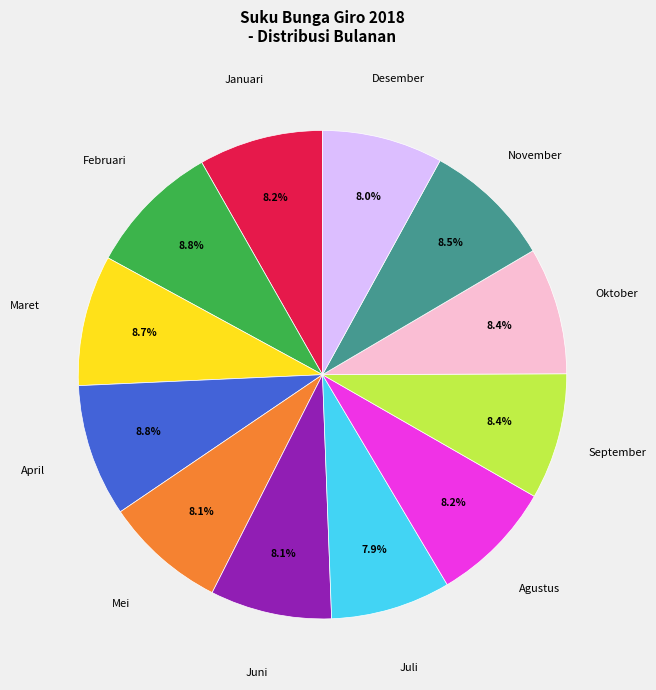

What percentage is the Maret slice, to the nearest percent?

9%